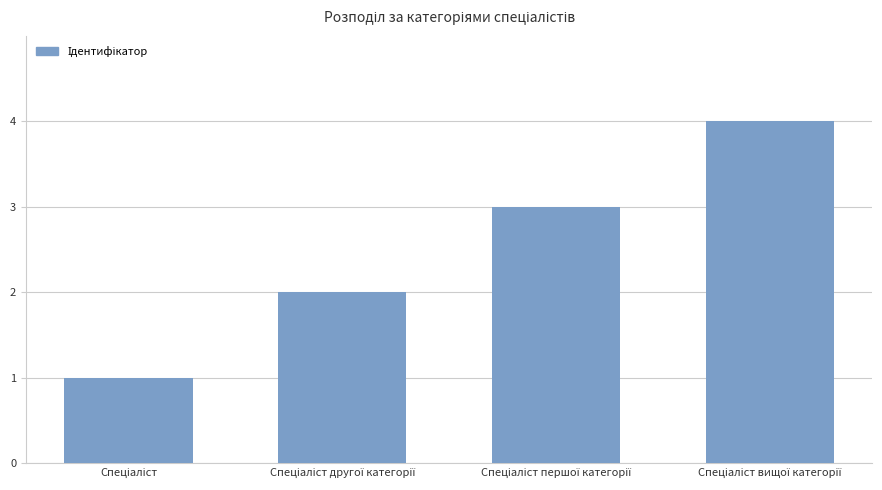

What is the maximum value shown in the chart?

4